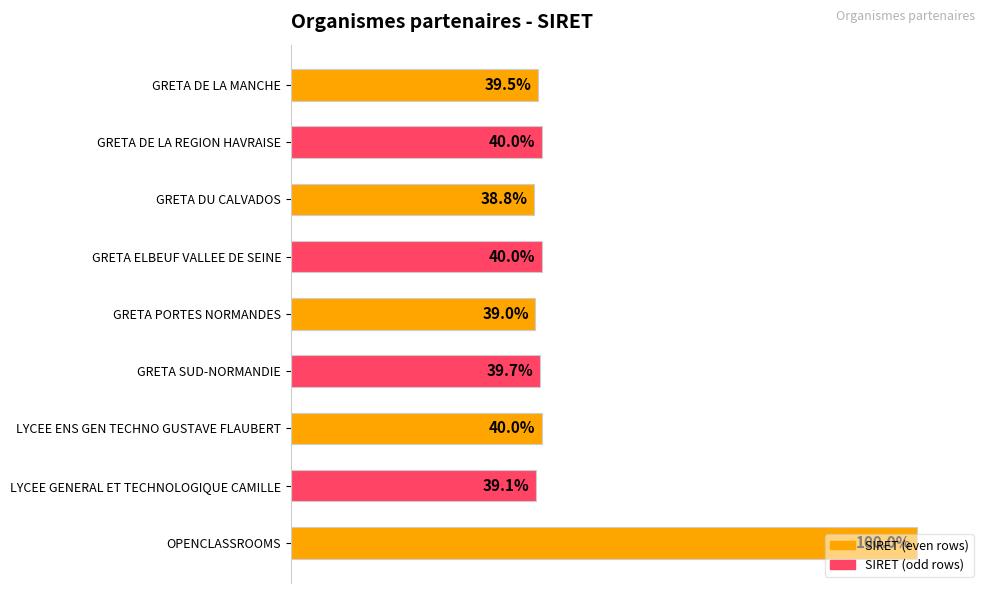

What is the label of the 1st bar from the top?

GRETA DE LA MANCHE